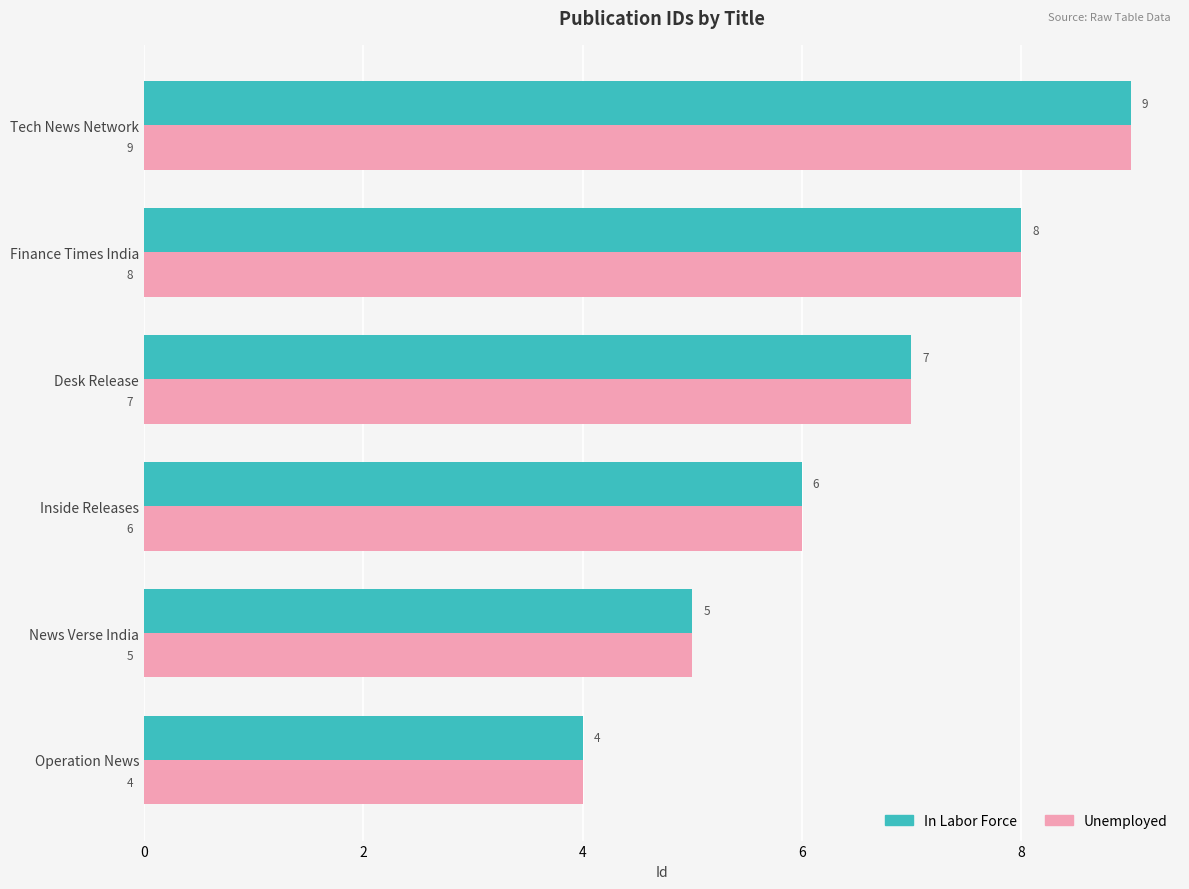

Where is In Labor Force nearest to the value 6?

Inside Releases